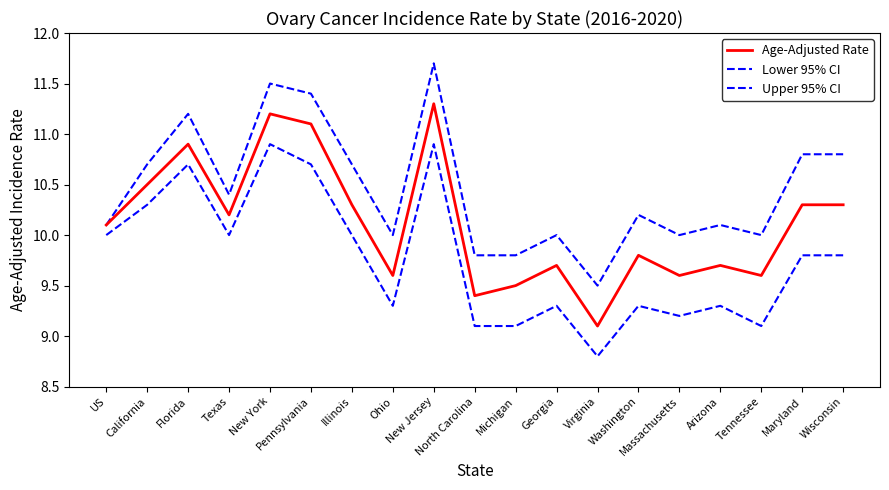

What is the sum of all Upper 95% CI values?

198.7